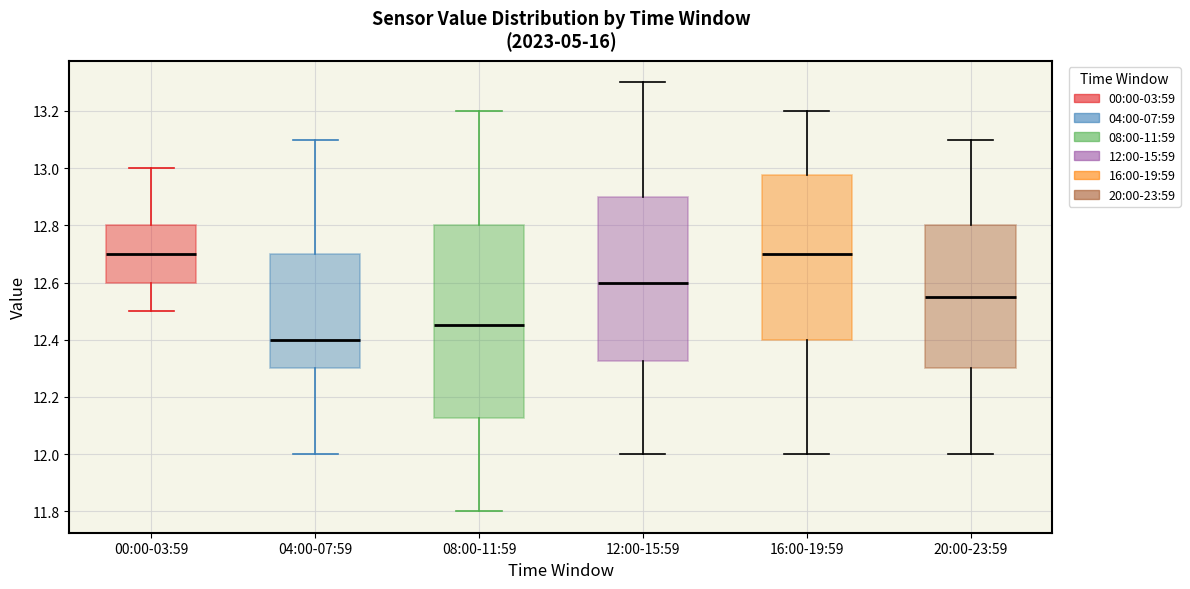

Where is the upper edge of the box for 12:00-15:59 on the y-axis? The values are not printed on the chart, so give them approximately, as read against the axis.

12.90